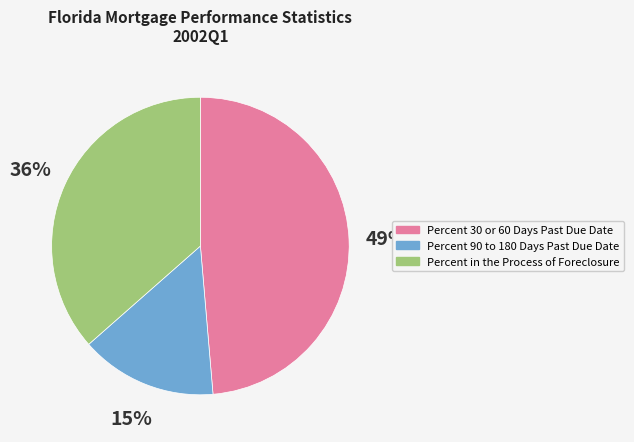

Which has a higher value, Percent 30 or 60 Days Past Due Date or Percent in the Process of Foreclosure?

Percent 30 or 60 Days Past Due Date